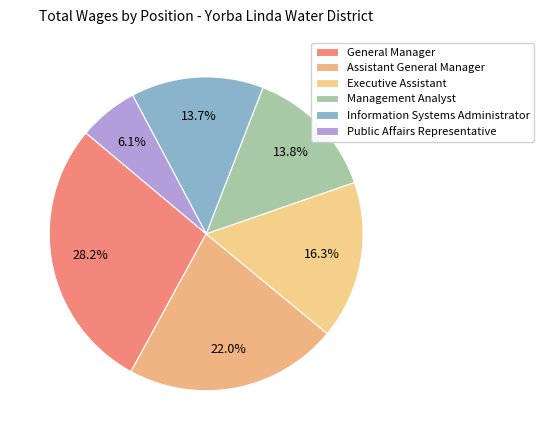

To the nearest percent, what is the difference between the largest and smallest slice percentages?

22%